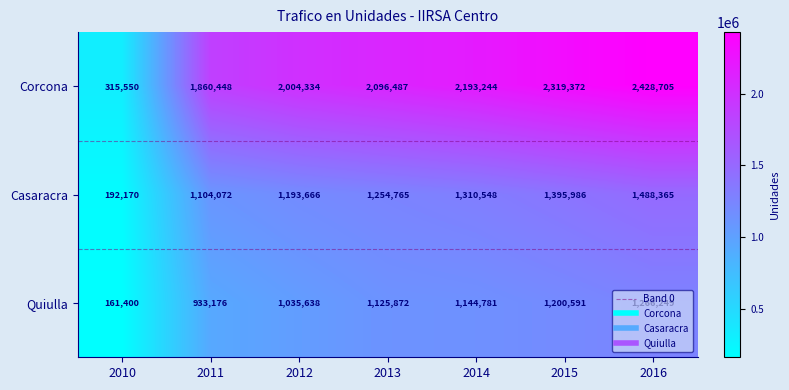

Which series has the largest range (max minus min)?

Corcona